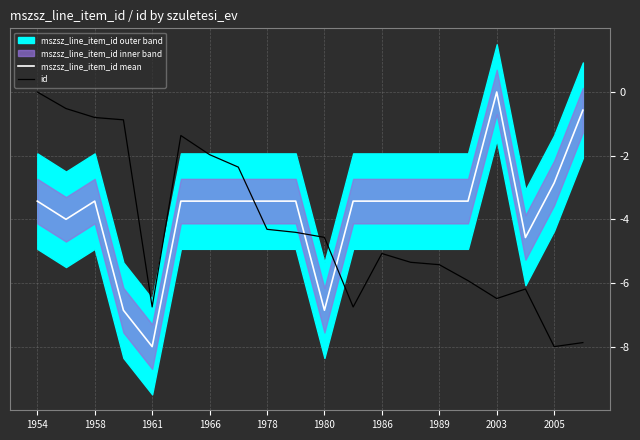

The mszsz_line_item_id mean series shows -3.4 at 1954. True or false?

True